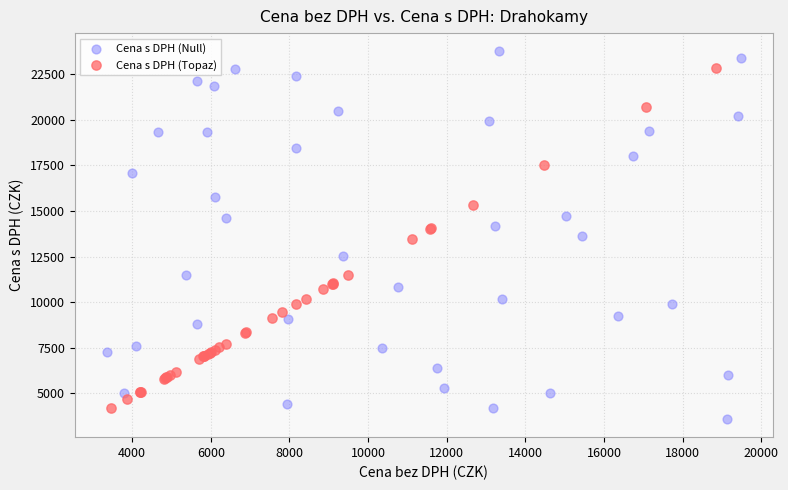

Which series has the widest spread of Y values?

Cena s DPH (Null)